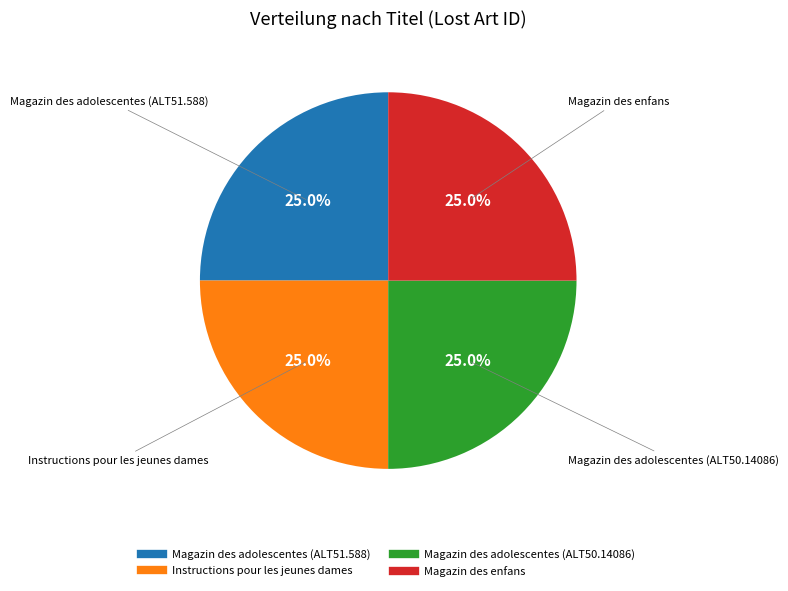

To the nearest percent, what percentage of the pie is Magazin des enfans?

25%